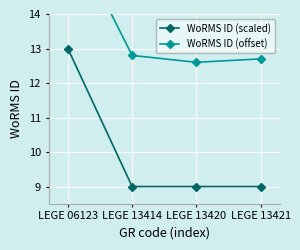

True or false: WoRMS ID (scaled) and WoRMS ID (offset) cross at least once.

False